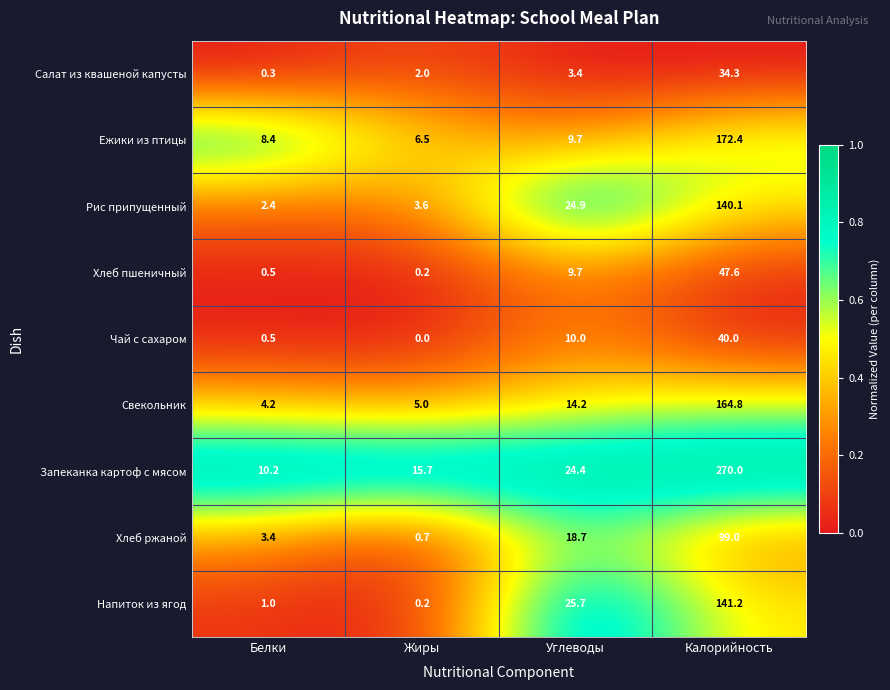

At which category is the sum across all series the highest?

Калорийность